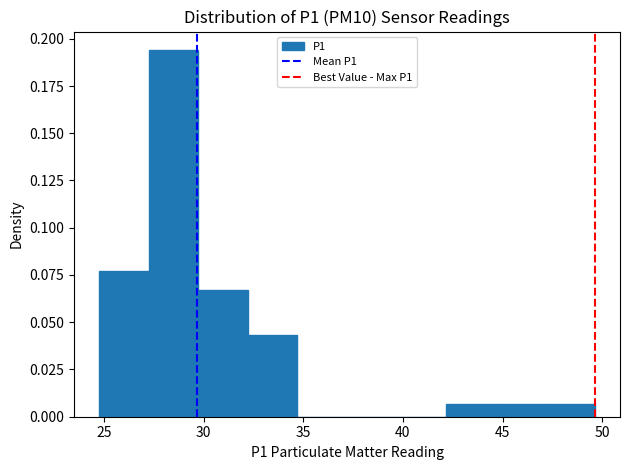

Reading left to right, list every bar in this chart as the range it spans on the x-axis followed by its height. Neither the bar edges nor the heights are printed on the chart, so give them approximately, as read against the axes.

25.0 to 27.0: 0.075
27.0 to 29.5: 0.195
29.5 to 32.0: 0.065
32.0 to 34.5: 0.045
34.5 to 37.0: 0
37.0 to 39.5: 0
39.5 to 42.0: 0
42.0 to 44.5: 0.005
44.5 to 47.0: 0.005
47.0 to 49.5: 0.005